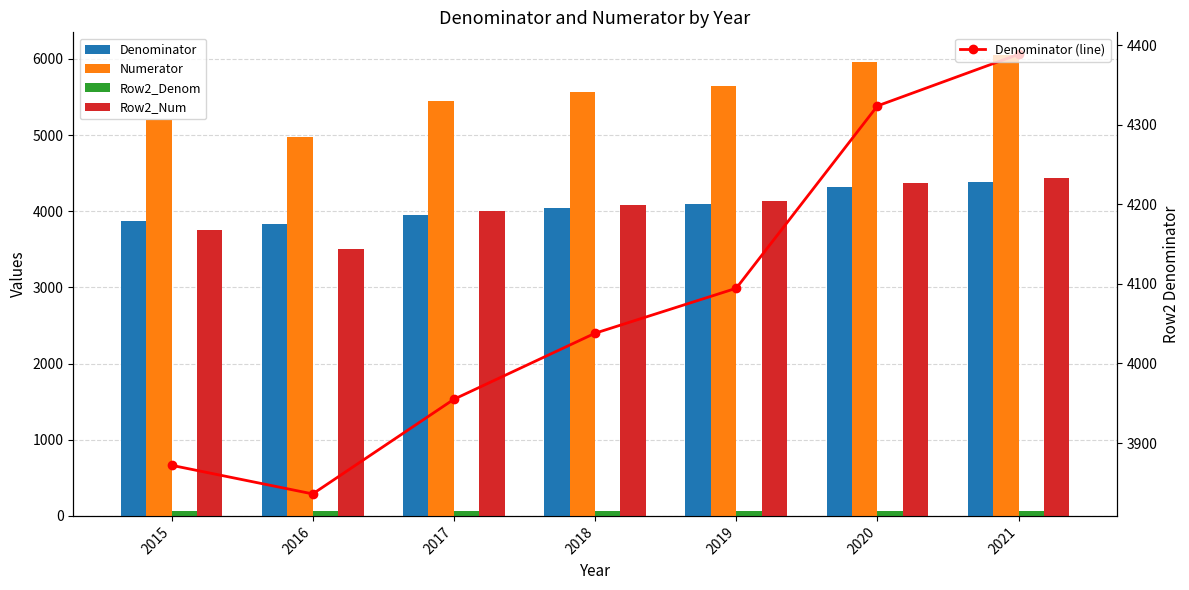

What is the value of the Denominator bar at the 4th from the left?

4038.1